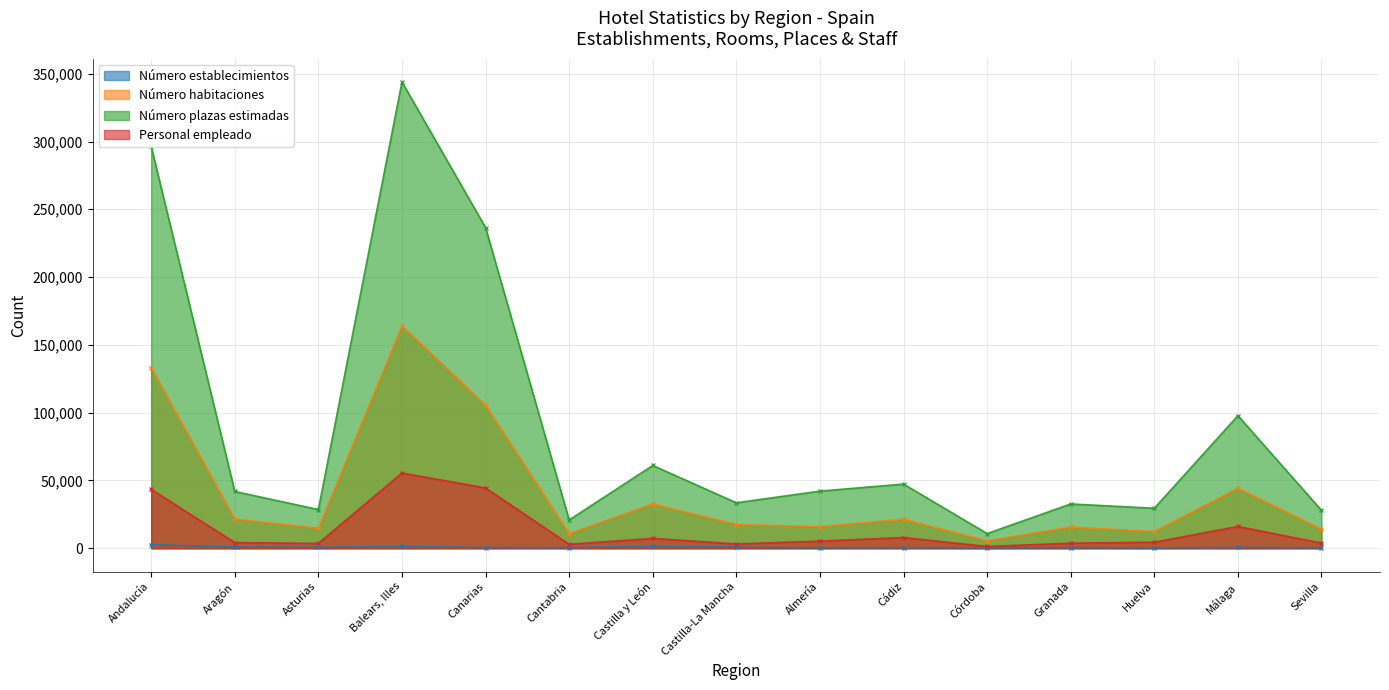

The value of Personal empleado at Canarias is 77991. True or false?

False